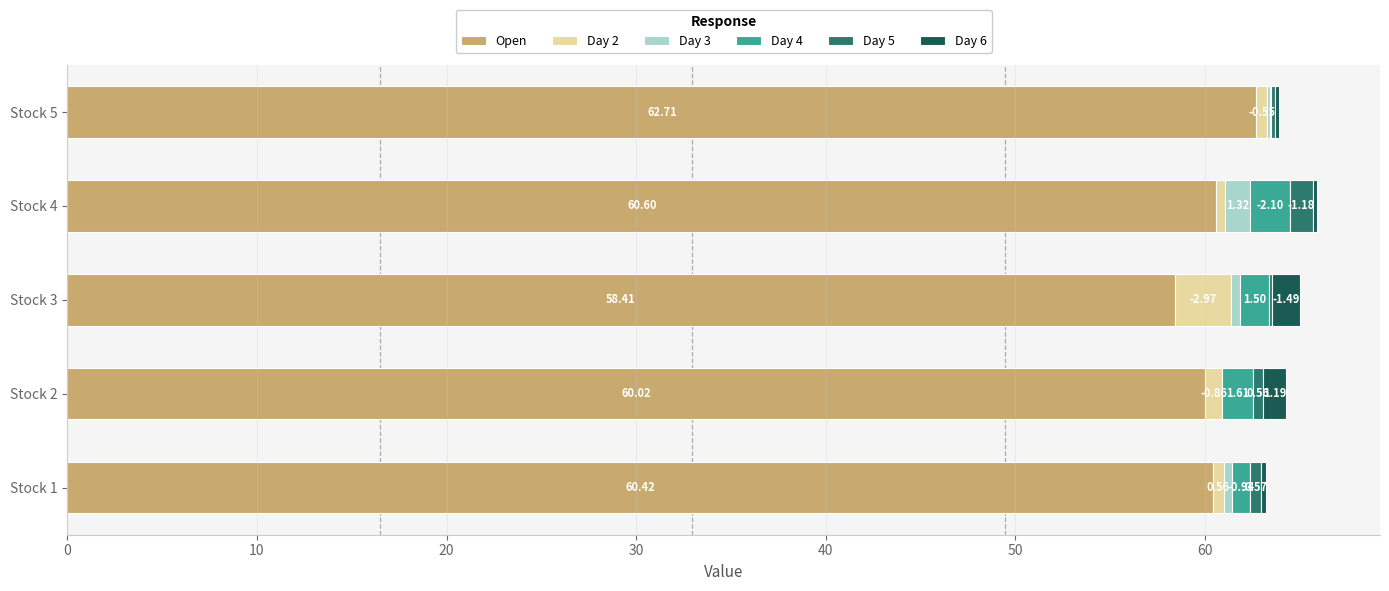

What is the total value across all series at Stock 5?

63.9